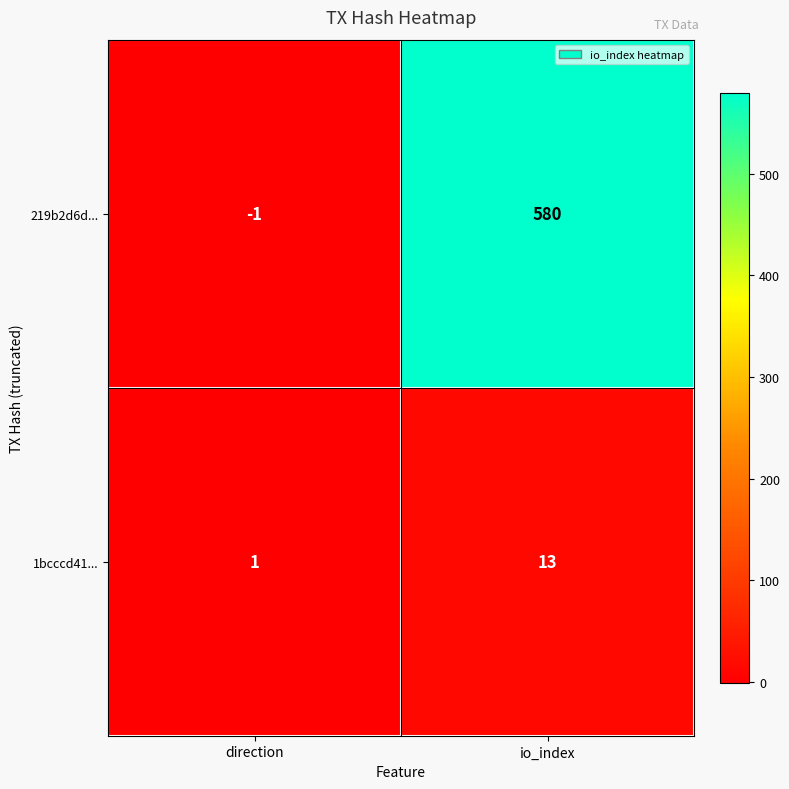

Rank the series by their average value, from lowest to highest.

1bcccd41..., 219b2d6d...